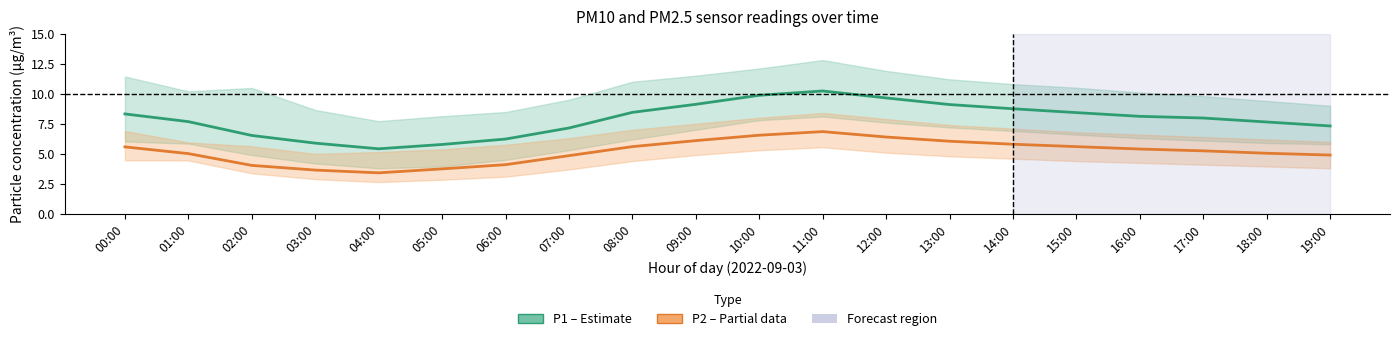

Where is P2 (PM2.5) nearest to the value 5?

01:00